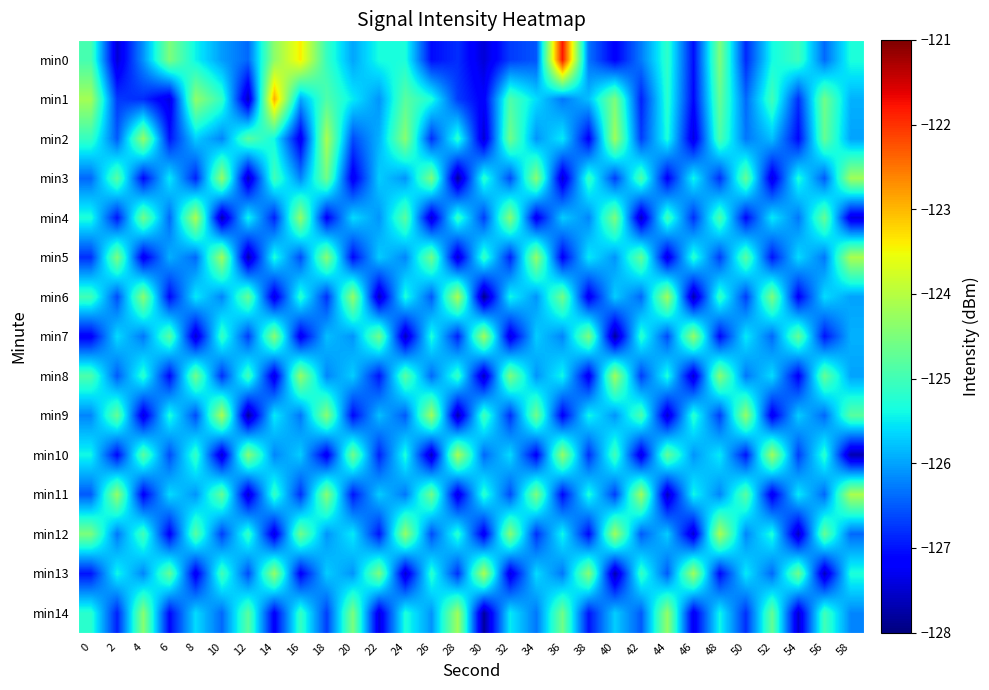

Reading left to right, list all the values displayed in this chart.

min0: 0=-125.0	2=-127.5	4=-126.1	6=-124.5	8=-125.4	10=-126.0	12=-126.4	14=-124.4	16=-123.4	18=-125.1	20=-126.0	22=-125.3	24=-125.3	26=-127.1	28=-126.8	30=-127.5	32=-126.7	34=-126.5	36=-121.8	38=-126.3	40=-127.2	42=-126.3	44=-125.2	46=-127.0	48=-124.5	50=-126.8	52=-125.4	54=-125.0	56=-126.4	58=-125.3
min1: 0=-124.2	2=-126.7	4=-126.8	6=-127.4	8=-124.3	10=-125.1	12=-127.6	14=-122.9	16=-126.0	18=-124.9	20=-125.5	22=-126.1	24=-124.8	26=-125.3	28=-126.7	30=-127.2	32=-124.9	34=-125.6	36=-126.3	38=-125.8	40=-124.5	42=-126.9	44=-125.2	46=-127.1	48=-124.7	50=-126.4	52=-125.0	54=-126.8	56=-124.6	58=-125.9
min2: 0=-125.1	2=-126.5	4=-124.3	6=-127.0	8=-125.7	10=-126.2	12=-124.8	14=-125.4	16=-127.3	18=-124.1	20=-126.6	22=-125.9	24=-124.4	26=-126.8	28=-125.2	30=-127.5	32=-124.6	34=-126.1	36=-125.5	38=-127.2	40=-124.2	42=-126.7	44=-125.3	46=-127.4	48=-124.9	50=-126.3	52=-125.8	54=-127.1	56=-124.7	58=-126.0
min3: 0=-126.4	2=-124.8	4=-127.1	6=-125.5	8=-126.9	10=-124.3	12=-127.6	14=-125.0	16=-126.2	18=-124.6	20=-127.3	22=-125.7	24=-126.1	26=-124.5	28=-127.8	30=-125.2	32=-126.6	34=-124.4	36=-127.5	38=-125.1	40=-126.7	42=-124.9	44=-127.2	46=-125.4	48=-126.8	50=-124.7	52=-127.4	54=-125.3	56=-126.5	58=-124.2
min4: 0=-125.3	2=-127.0	4=-124.6	6=-126.4	8=-124.1	10=-127.7	12=-125.4	14=-126.9	16=-124.3	18=-127.2	20=-125.6	22=-126.1	24=-124.8	26=-127.5	28=-125.1	30=-126.7	32=-124.4	34=-127.3	36=-125.7	38=-126.2	40=-124.5	42=-127.6	44=-125.0	46=-126.8	48=-124.9	50=-127.1	52=-125.5	54=-126.3	56=-124.7	58=-127.4
min5: 0=-126.8	2=-124.5	4=-127.3	6=-125.9	8=-126.4	10=-124.2	12=-127.7	14=-125.3	16=-126.6	18=-124.4	20=-127.1	22=-125.7	24=-126.2	26=-124.6	28=-127.5	30=-125.1	32=-126.9	34=-124.3	36=-127.2	38=-125.5	40=-126.1	42=-124.7	44=-127.4	46=-125.2	48=-126.7	50=-124.8	52=-127.0	54=-125.6	56=-126.3	58=-124.1
min6: 0=-125.0	2=-126.6	4=-124.4	6=-127.1	8=-125.5	10=-126.2	12=-124.7	14=-127.4	16=-125.2	18=-126.8	20=-124.3	22=-127.6	24=-125.3	26=-126.5	28=-124.1	30=-127.9	32=-125.4	34=-126.1	36=-124.6	38=-127.3	40=-125.7	42=-126.4	44=-124.2	46=-127.7	48=-125.1	50=-126.7	52=-124.5	54=-127.2	56=-125.6	58=-126.0
min7: 0=-127.2	2=-125.6	4=-126.3	6=-124.8	8=-127.5	10=-125.1	12=-126.7	14=-124.4	16=-127.3	18=-125.8	20=-126.1	22=-124.6	24=-127.6	26=-125.3	28=-126.9	30=-124.2	32=-127.4	34=-125.7	36=-126.2	38=-124.5	40=-127.8	42=-125.2	44=-126.6	46=-124.3	48=-127.1	50=-125.5	52=-126.4	54=-124.7	56=-127.0	58=-125.9
min8: 0=-124.9	2=-126.5	4=-125.2	6=-127.1	8=-124.6	10=-126.8	12=-125.0	14=-127.4	16=-124.3	18=-126.2	20=-125.7	22=-127.0	24=-124.8	26=-126.4	28=-125.1	30=-127.6	32=-124.5	34=-126.1	36=-125.4	38=-127.3	40=-124.2	42=-126.7	44=-125.3	46=-127.5	48=-124.4	50=-126.3	52=-125.6	54=-127.2	56=-124.7	58=-126.0
min9: 0=-126.2	2=-124.7	4=-127.4	6=-125.3	8=-126.6	10=-124.1	12=-127.8	14=-125.5	16=-126.3	18=-124.4	20=-127.1	22=-125.8	24=-126.5	26=-124.2	28=-127.7	30=-125.0	32=-126.8	34=-124.6	36=-127.2	38=-125.4	40=-126.1	42=-124.9	44=-127.5	46=-125.2	48=-126.7	50=-124.3	52=-127.3	54=-125.7	56=-126.4	58=-124.8
min10: 0=-125.4	2=-127.1	4=-124.8	6=-126.6	8=-125.1	10=-127.5	12=-124.4	14=-126.2	16=-125.7	18=-127.3	20=-124.6	22=-126.9	24=-125.3	26=-127.6	28=-124.1	30=-126.4	32=-125.6	34=-127.2	36=-124.3	38=-126.8	40=-125.0	42=-127.4	44=-124.7	46=-126.1	48=-125.5	50=-127.0	52=-124.2	54=-126.7	56=-125.2	58=-127.7
min11: 0=-126.5	2=-124.3	4=-127.2	6=-125.6	8=-126.1	10=-124.7	12=-127.5	14=-125.1	16=-126.8	18=-124.4	20=-127.0	22=-125.7	24=-126.3	26=-124.6	28=-127.4	30=-125.2	32=-126.6	34=-124.5	36=-127.1	38=-125.3	40=-126.7	42=-124.2	44=-127.6	46=-125.4	48=-126.2	50=-124.8	52=-127.3	54=-125.5	56=-126.4	58=-124.1
min12: 0=-124.5	2=-126.3	4=-125.0	6=-127.2	8=-124.8	10=-126.7	12=-125.1	14=-127.4	16=-124.6	18=-126.1	20=-125.5	22=-127.0	24=-124.3	26=-126.6	28=-125.2	30=-127.3	32=-124.4	34=-126.8	36=-125.4	38=-127.1	40=-124.2	42=-126.5	44=-125.7	46=-127.5	48=-124.1	50=-126.2	52=-125.3	54=-127.6	56=-124.7	58=-126.4
min13: 0=-127.0	2=-125.4	4=-126.2	6=-124.7	8=-127.3	10=-125.0	12=-126.6	14=-124.3	16=-127.2	18=-125.7	20=-126.1	22=-124.5	24=-127.5	26=-125.2	28=-126.8	30=-124.1	32=-127.4	34=-125.6	36=-126.3	38=-124.4	40=-127.7	42=-125.1	44=-126.5	46=-124.2	48=-127.1	50=-125.5	52=-126.4	54=-124.6	56=-127.6	58=-125.3
min14: 0=-125.2	2=-126.9	4=-124.4	6=-127.1	8=-125.6	10=-126.4	12=-124.8	14=-127.2	16=-125.1	18=-126.7	20=-124.5	22=-127.4	24=-125.3	26=-126.1	28=-124.2	30=-127.8	32=-125.5	34=-126.3	36=-124.6	38=-127.0	40=-125.7	42=-126.5	44=-124.3	46=-127.3	48=-125.4	50=-126.8	52=-124.7	54=-127.5	56=-125.0	58=-126.2